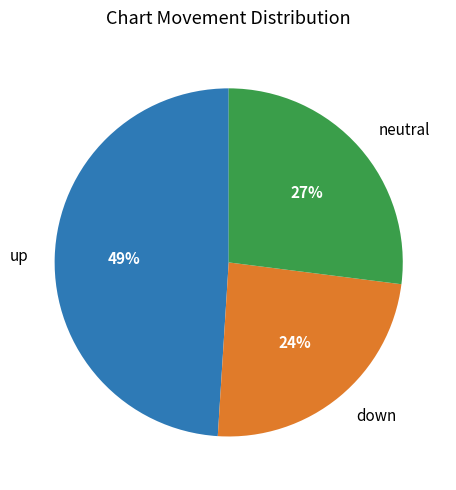

Which slice is the largest?

up